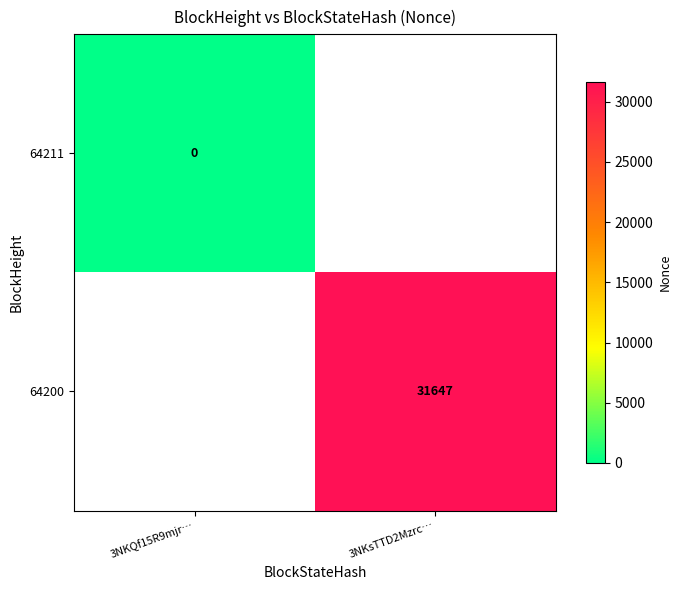

True or false: 64200 has a value of 54566 at 3NKsTTD2Mzrc….

False